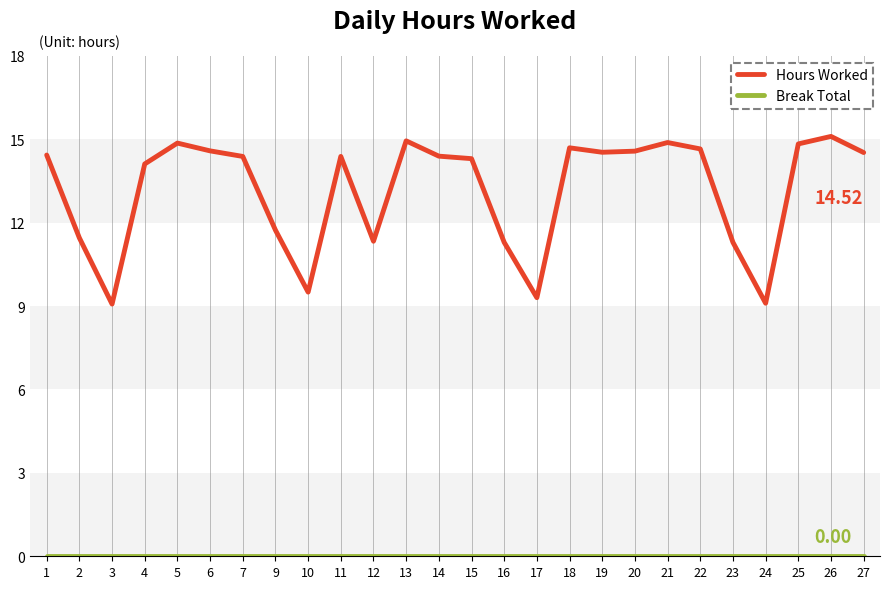

What is the difference between the maximum and minimum values in the Hours Worked series?

6.0